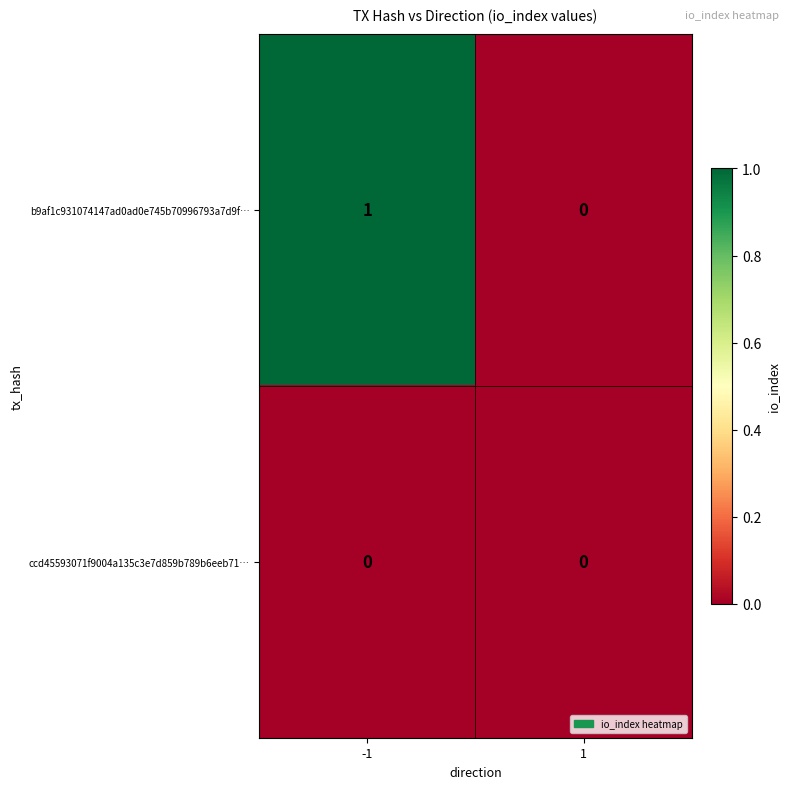

Between -1 and 1, which series saw the biggest shift?

b9af1c931074147ad0ad0e745b70996793a7d9f…